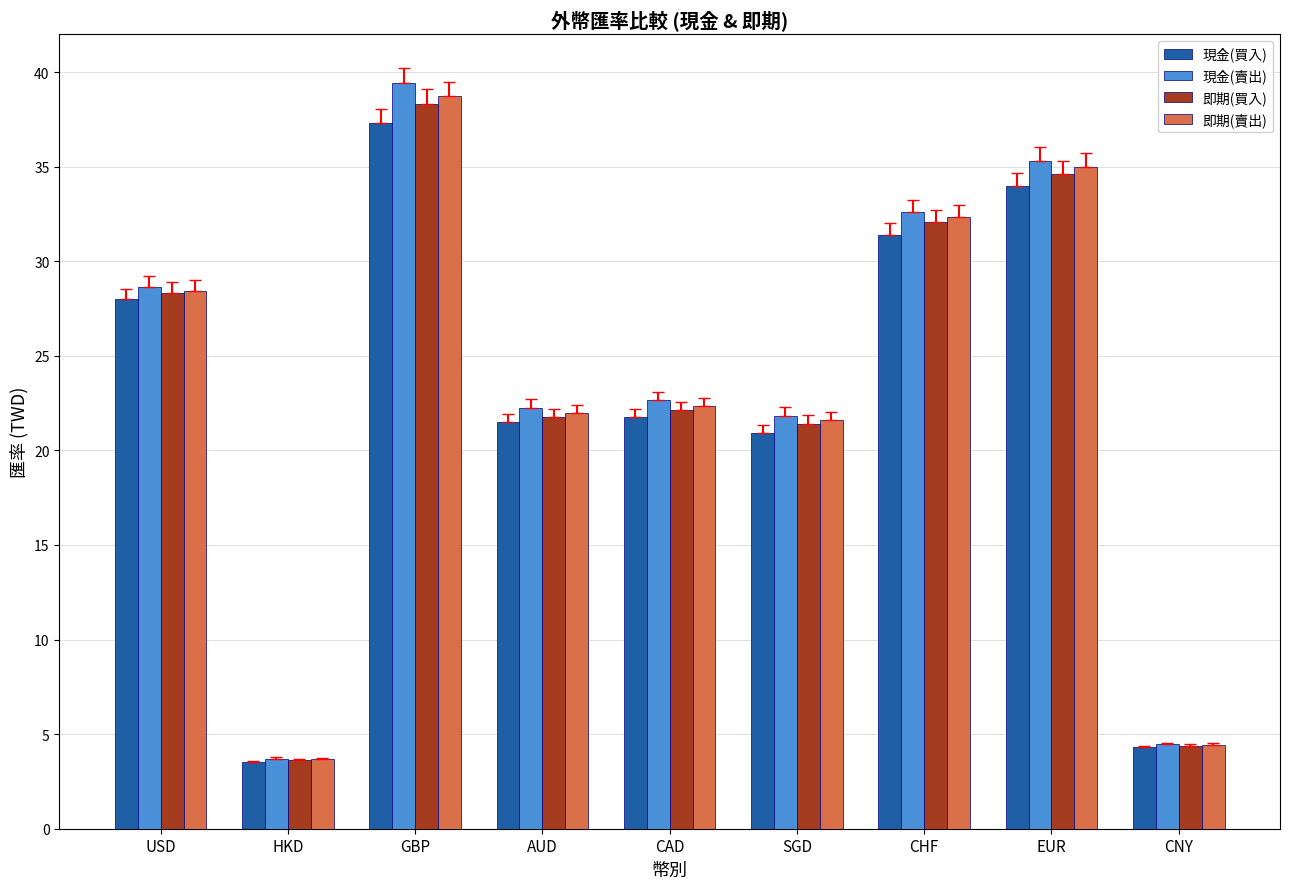

Are the bars horizontal?

No